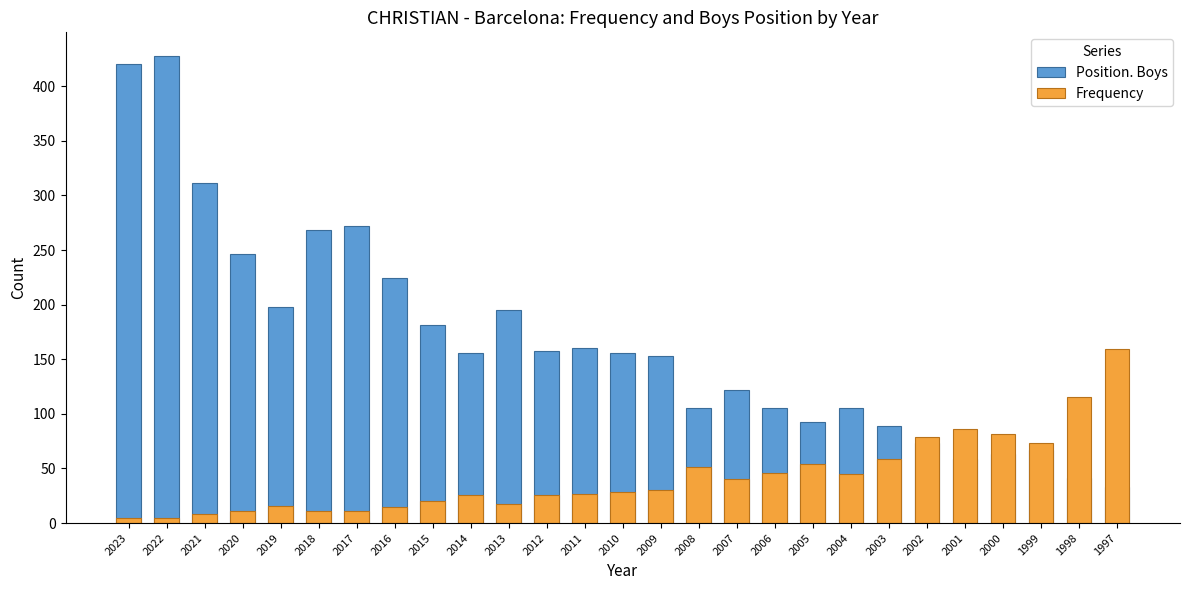

What is the greatest value displayed?

428